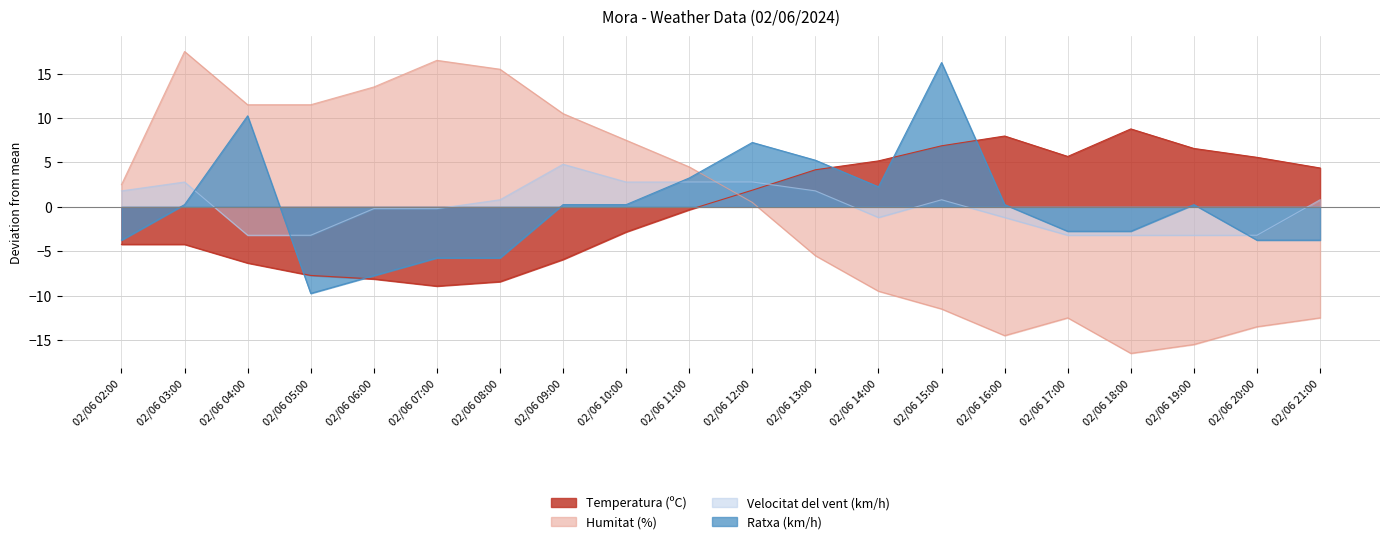

How many lines are shown in the chart?

4